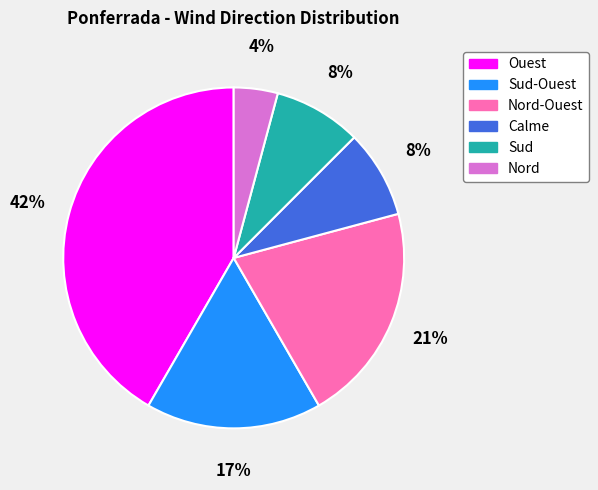

Is there a majority slice in this chart?

No